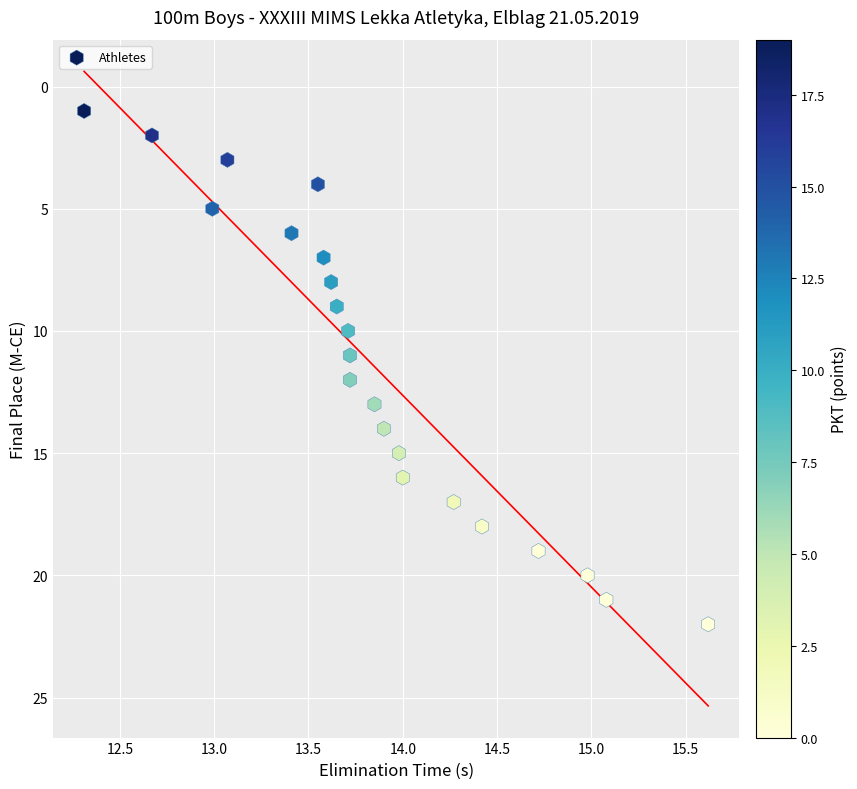

What is the range of Y values (max minus min)?

21